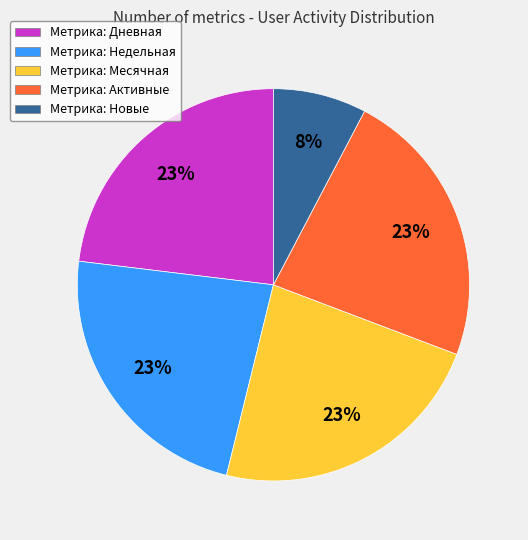

Which category has the smallest portion of the pie?

Метрика: Новые